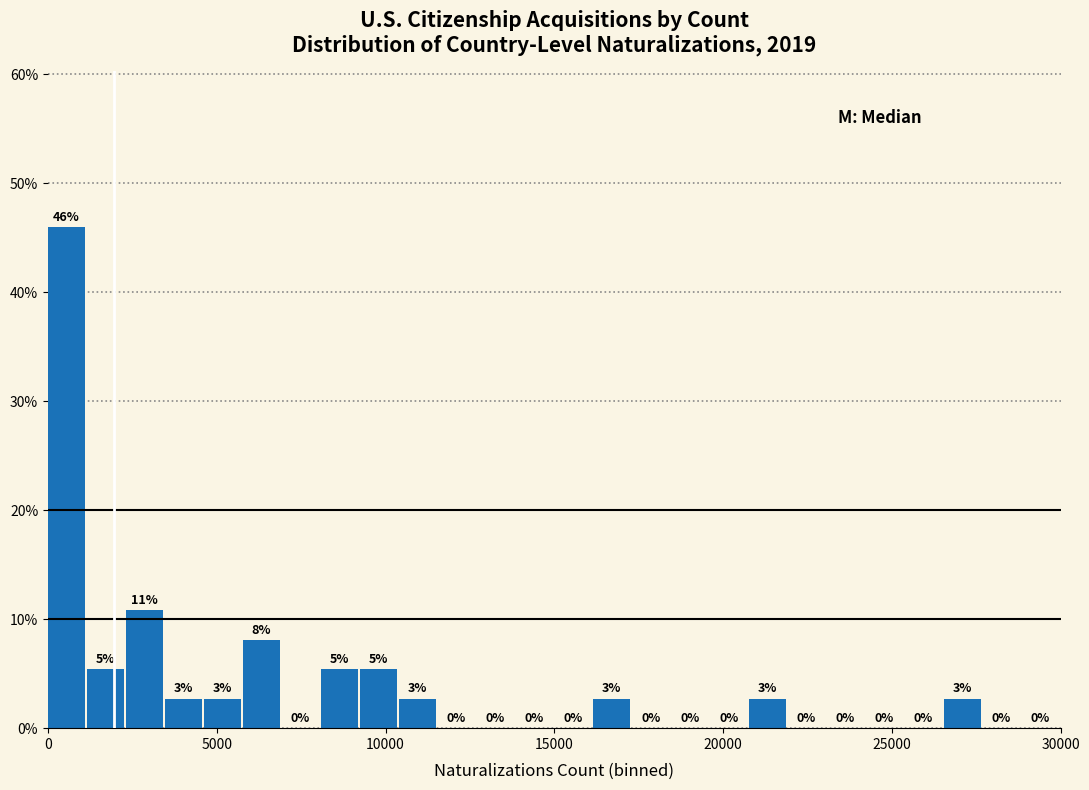

Read against the x-axis, roughly where is the centre of the tallest bar?

500